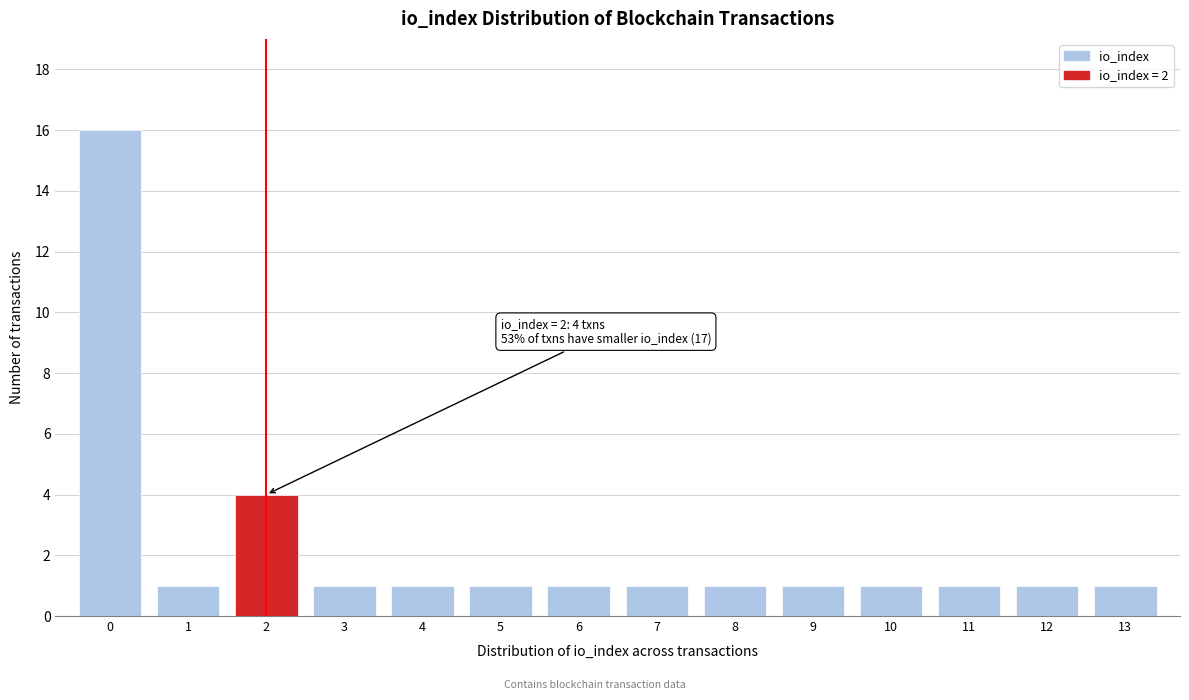

Reading right to left, extract all data points from this chart.

1	1	1	1	1	1	1	1	1	1	1	4	1	16